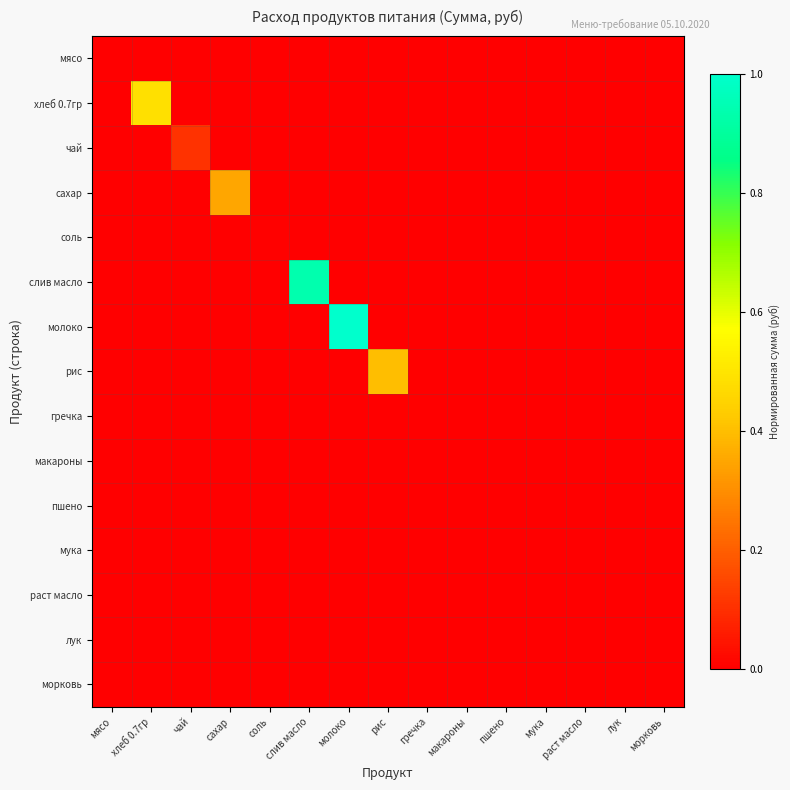

At which category does the chart reach its peak across all series?

молоко